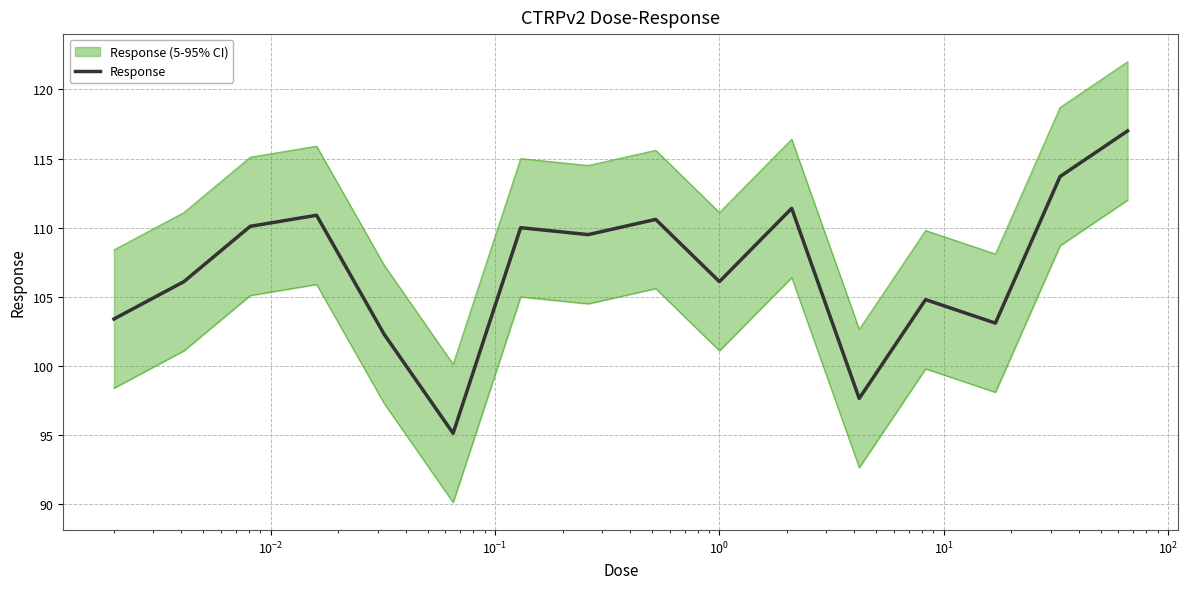

What is the minimum value for Response?

95.1